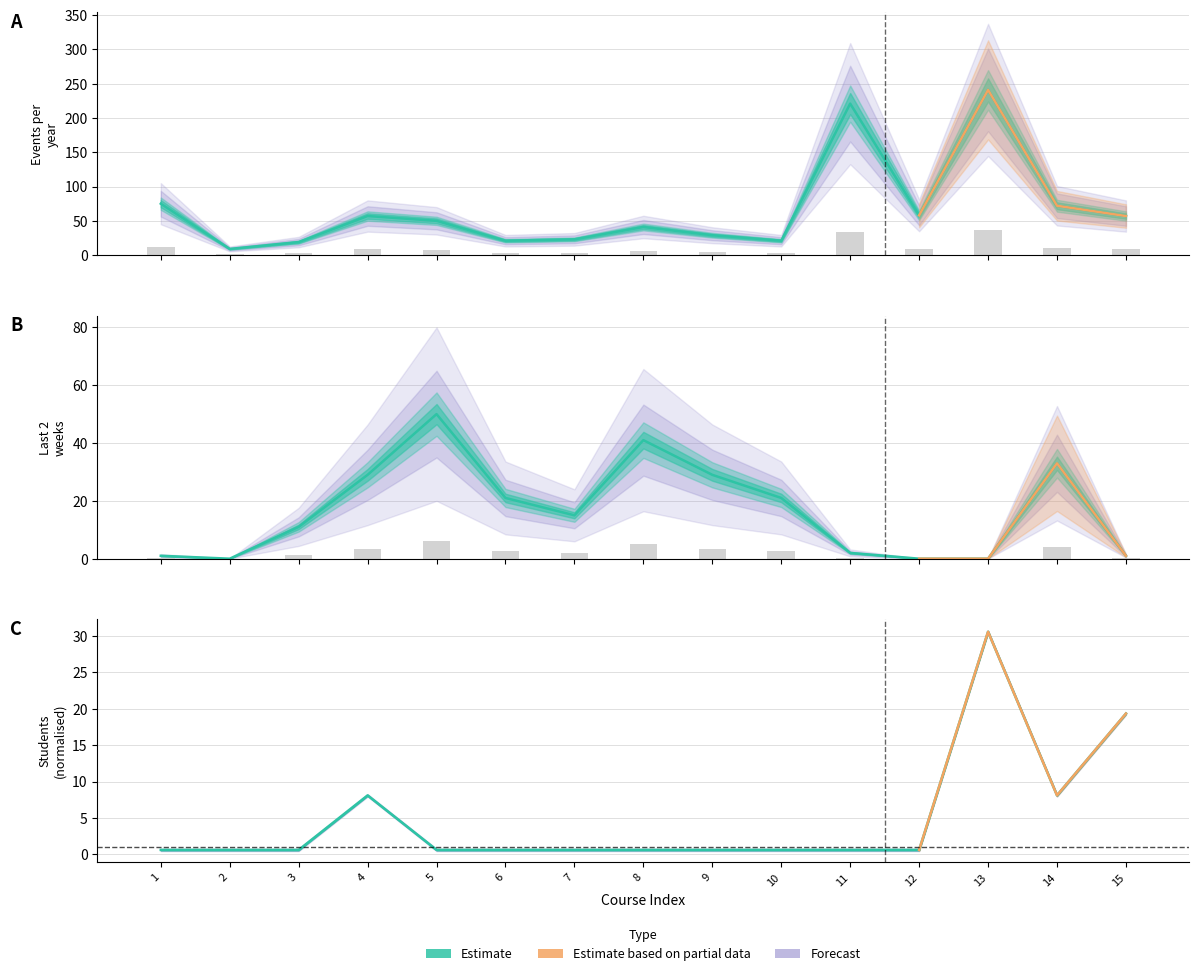

How many series are shown in this chart?

3